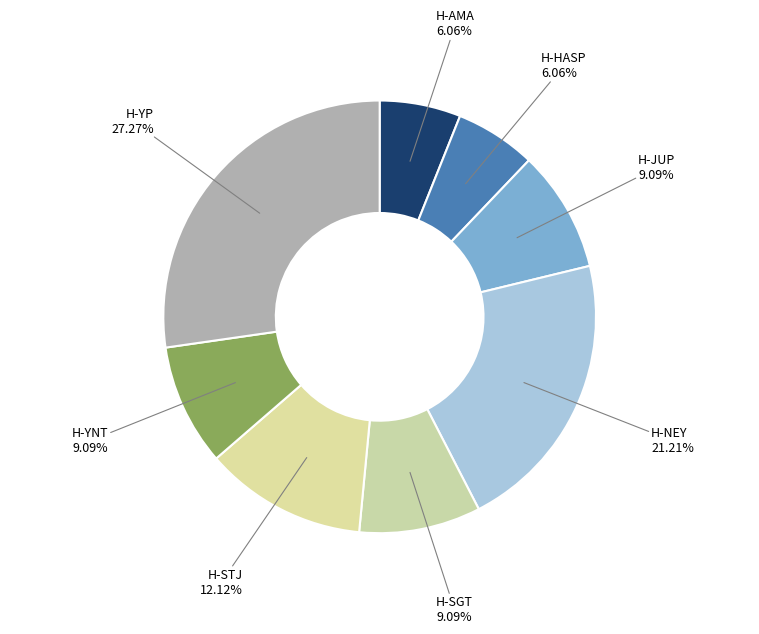

Count the number of slices in the pie.

8